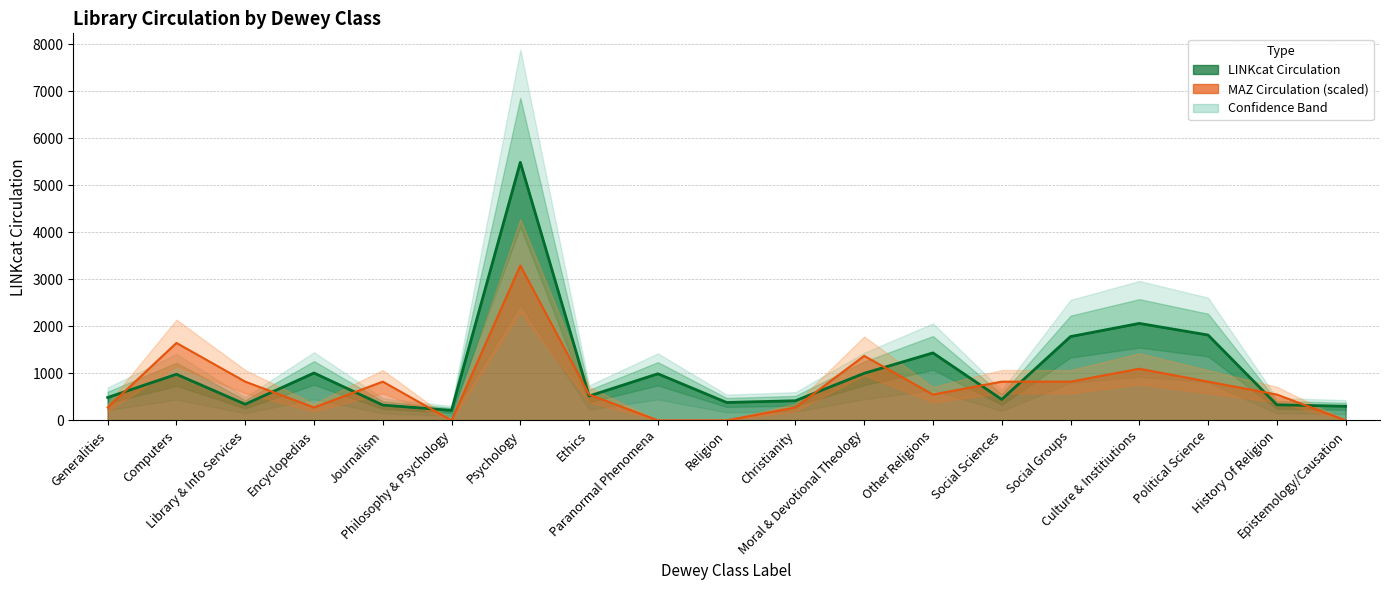

Reading right to left, what are all the values shown in this chart?

LINKcat Circulation: 299.0	331.0	1814.0	2061.0	1781.0	445.0	1434.0	1000.0	417.0	380.0	990.0	517.0	5485.0	212.0	325.0	1007.0	343.0	980.0	486.0
MAZ Circulation: 0.0	548.5	822.8	1097.0	822.8	822.8	548.5	1371.2	274.2	0.0	0.0	548.5	3291.0	0.0	822.8	274.2	822.8	1645.5	274.2